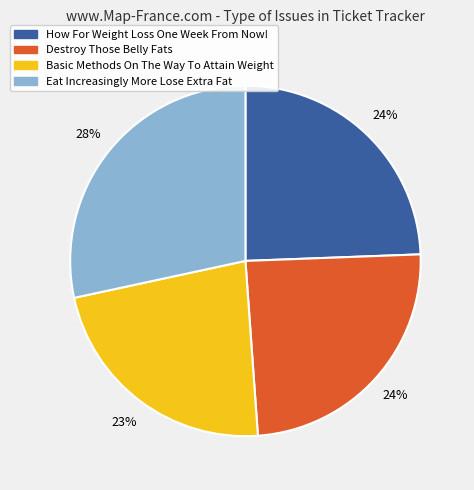

True or false: Eat Increasingly More Lose Extra Fat accounts for 28% of the total.

True